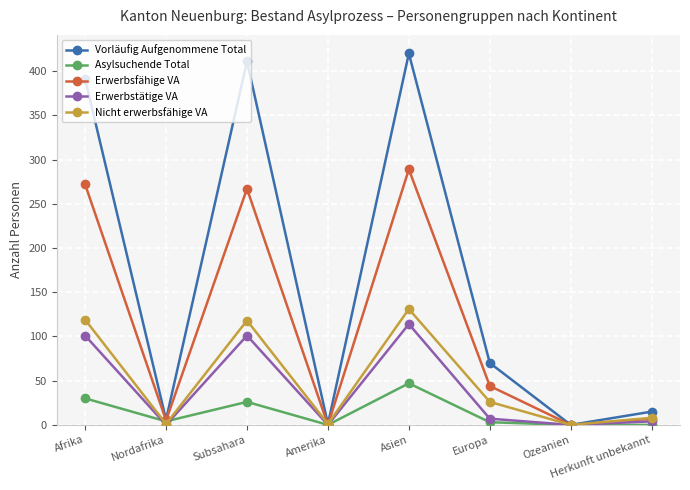

What is the difference between the highest and lowest values at Asien?

373